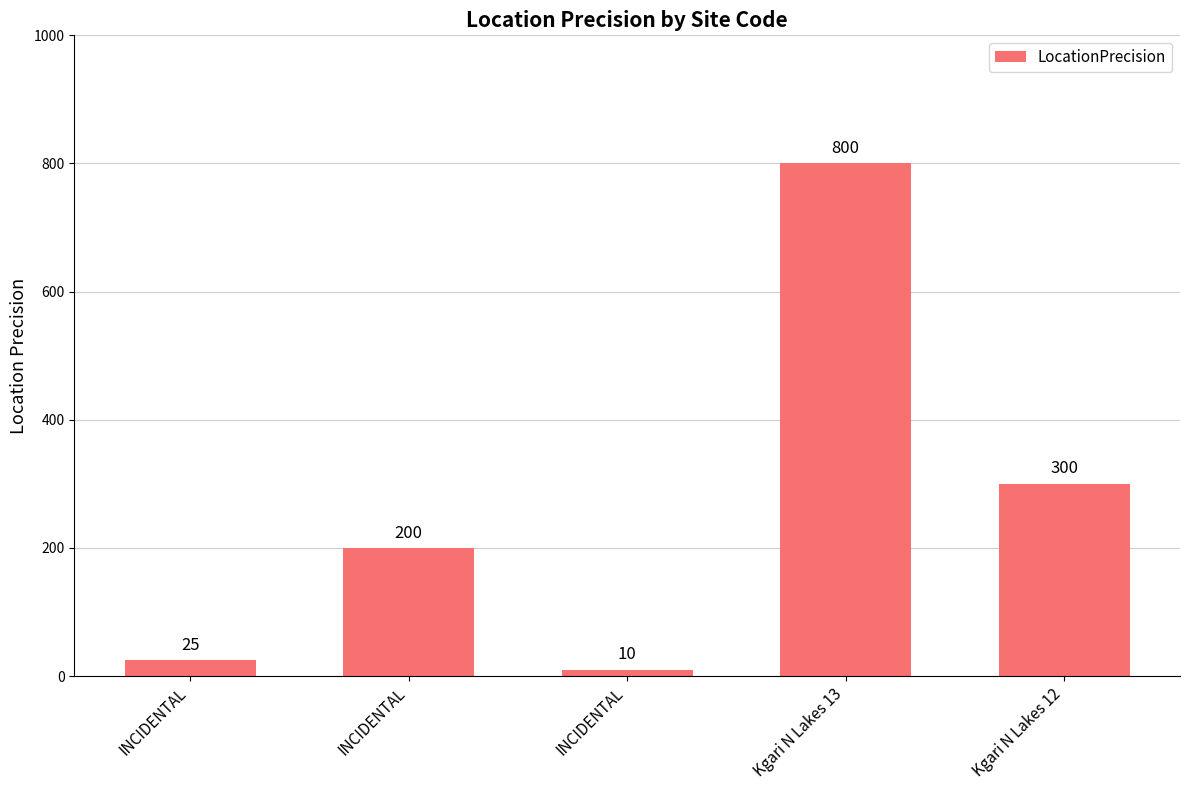

Rank the categories by value from lowest to highest.

INCIDENTAL, INCIDENTAL, INCIDENTAL, Kgari N Lakes 12, Kgari N Lakes 13